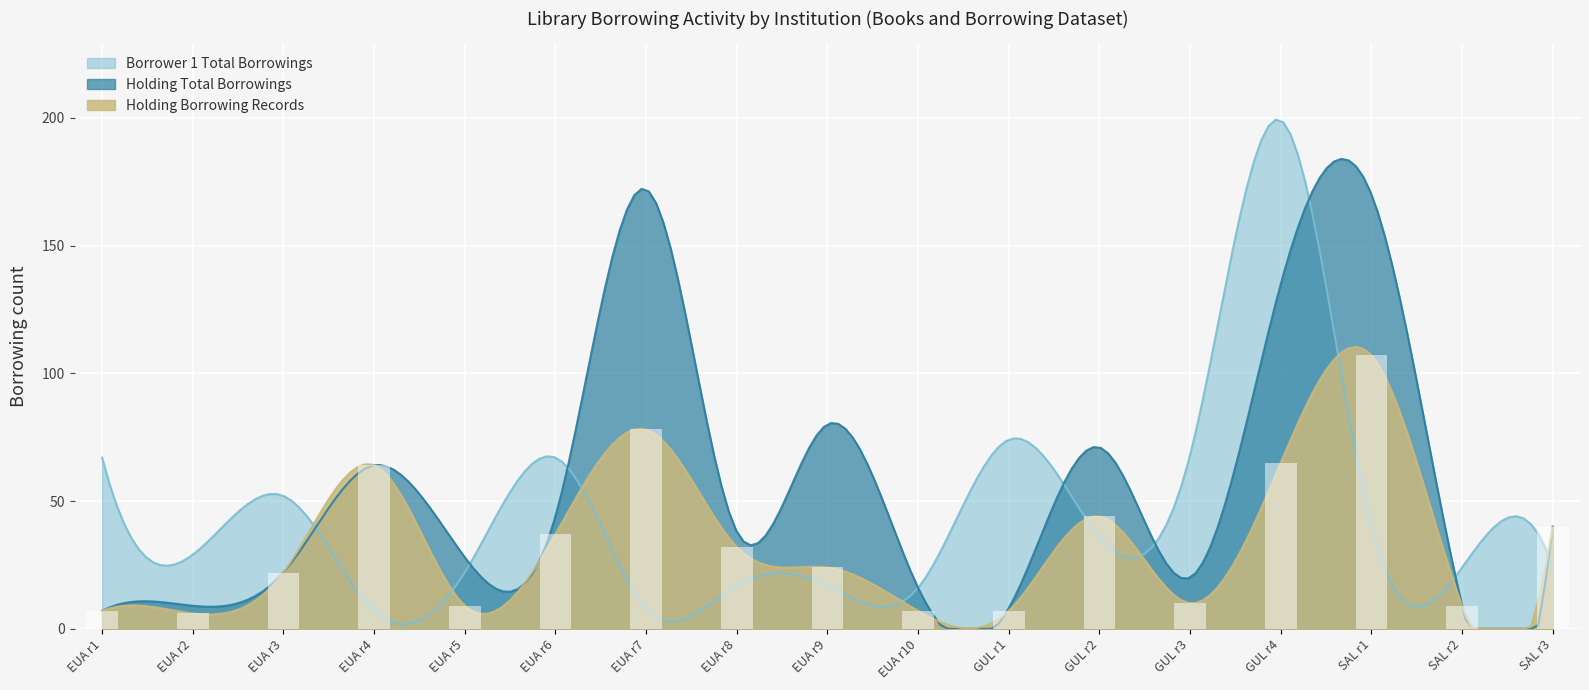

Is the value of Total Borrowing Records (Holding) at 14 greater than the value of Holding Total Borrowings at 13?

No